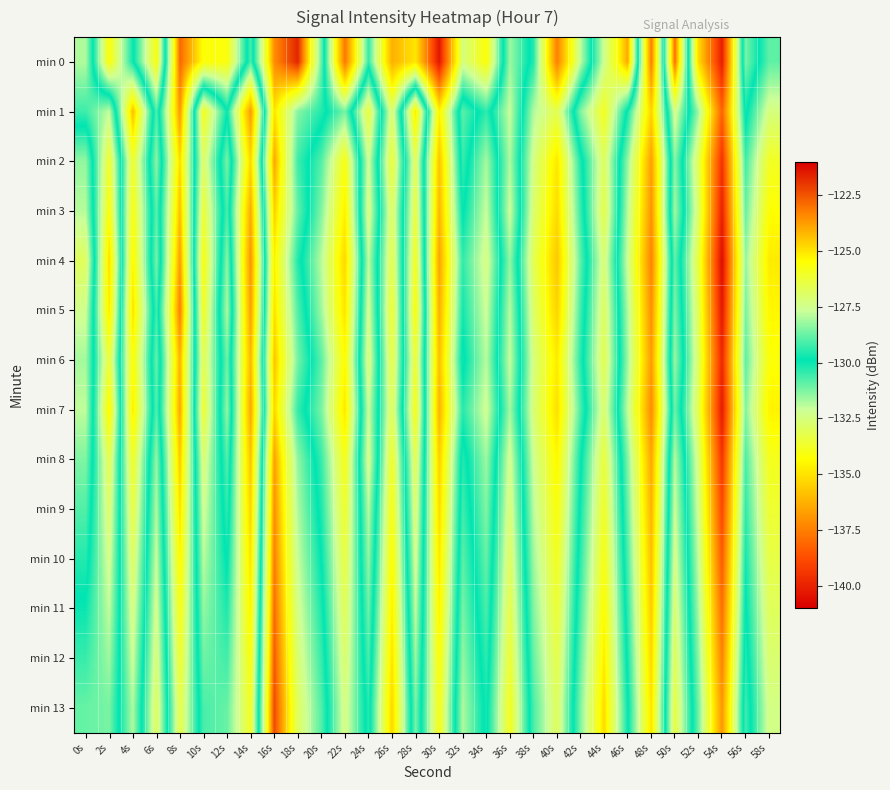

Reading right to left, what are all the values shown in this chart?

min 0: 58s=-130.9	56s=-128.5	54s=-140.1	52s=-135.2	50s=-122.9	48s=-137.5	46s=-124.0	44s=-127.5	42s=-132.0	40s=-137.5	38s=-130.3	36s=-128.2	34s=-134.2	32s=-132.5	30s=-140.3	28s=-134.9	26s=-136.3	24s=-130.4	22s=-137.7	20s=-128.8	18s=-121.7	16s=-123.5	14s=-130.7	12s=-125.6	10s=-125.5	8s=-122.8	6s=-134.1	4s=-129.7	2s=-125.6	0s=-131.8
min 1: 58s=-132.5	56s=-129.7	54s=-138.2	52s=-131.6	50s=-127.3	48s=-135.4	46s=-130.1	44s=-125.9	42s=-128.5	40s=-133.2	38s=-131.8	36s=-127.7	34s=-130.4	32s=-128.9	30s=-134.6	28s=-125.1	26s=-132.8	24s=-126.3	22s=-131.2	20s=-129.5	18s=-128.4	16s=-125.0	14s=-136.8	12s=-130.0	10s=-133.9	8s=-123.6	6s=-130.7	4s=-124.3	2s=-132.0	0s=-130.6
min 2: 58s=-133.8	56s=-130.6	54s=-139.5	52s=-133.1	50s=-128.4	48s=-136.7	46s=-131.5	44s=-126.8	42s=-130.2	40s=-134.9	38s=-132.4	36s=-128.0	34s=-131.7	32s=-129.3	30s=-135.8	28s=-126.7	26s=-133.6	24s=-127.5	22s=-134.1	20s=-130.8	18s=-129.2	16s=-123.9	14s=-135.3	12s=-128.6	10s=-132.9	8s=-124.8	6s=-131.4	4s=-126.1	2s=-133.7	0s=-128.3
min 3: 58s=-134.3	56s=-131.0	54s=-140.0	52s=-132.8	50s=-128.1	48s=-137.0	46s=-131.9	44s=-126.5	42s=-130.5	40s=-135.2	38s=-132.7	36s=-127.6	34s=-132.1	32s=-129.8	30s=-136.1	28s=-126.4	26s=-133.0	24s=-127.2	22s=-134.7	20s=-131.3	18s=-128.8	16s=-124.6	14s=-136.4	12s=-129.1	10s=-133.5	8s=-124.3	6s=-130.9	4s=-125.7	2s=-134.2	0s=-127.9
min 4: 58s=-134.8	56s=-131.5	54s=-140.6	52s=-133.4	50s=-128.8	48s=-137.4	46s=-132.2	44s=-127.1	42s=-130.9	40s=-135.7	38s=-133.1	36s=-128.3	34s=-132.5	32s=-130.4	30s=-136.6	28s=-125.9	26s=-133.3	24s=-127.8	22s=-135.3	20s=-131.9	18s=-129.5	16s=-125.2	14s=-137.0	12s=-128.4	10s=-134.1	8s=-123.7	6s=-131.2	4s=-125.3	2s=-135.1	0s=-126.8
min 5: 58s=-134.5	56s=-131.2	54s=-140.3	52s=-133.1	50s=-128.5	48s=-137.1	46s=-131.8	44s=-126.8	42s=-130.6	40s=-135.4	38s=-132.8	36s=-127.9	34s=-132.2	32s=-130.1	30s=-136.3	28s=-125.6	26s=-133.7	24s=-127.4	22s=-135.0	20s=-131.6	18s=-129.0	16s=-124.9	14s=-136.7	12s=-128.0	10s=-133.8	8s=-123.2	6s=-130.6	4s=-124.9	2s=-134.8	0s=-127.5
min 6: 58s=-134.2	56s=-130.9	54s=-139.8	52s=-132.9	50s=-128.2	48s=-136.8	46s=-131.6	44s=-126.6	42s=-130.3	40s=-134.8	38s=-132.5	36s=-127.7	34s=-131.9	32s=-129.7	30s=-135.9	28s=-126.2	26s=-133.4	24s=-127.1	22s=-134.4	20s=-130.9	18s=-128.6	16s=-124.4	14s=-136.1	12s=-128.7	10s=-133.2	8s=-124.1	6s=-131.0	4s=-125.5	2s=-133.5	0s=-128.1
min 7: 58s=-134.6	56s=-131.3	54s=-140.2	52s=-133.2	50s=-128.7	48s=-137.2	46s=-132.0	44s=-127.0	42s=-130.7	40s=-135.1	38s=-132.6	36s=-128.1	34s=-132.3	32s=-130.3	30s=-136.2	28s=-125.8	26s=-133.1	24s=-127.6	22s=-134.9	20s=-131.2	18s=-129.3	16s=-124.7	14s=-136.5	12s=-128.3	10s=-133.6	8s=-123.9	6s=-130.8	4s=-125.1	2s=-134.5	0s=-127.8
min 8: 58s=-133.9	56s=-130.7	54s=-139.4	52s=-132.6	50s=-127.9	48s=-136.5	46s=-131.3	44s=-126.3	42s=-130.0	40s=-134.5	38s=-132.2	36s=-127.4	34s=-131.6	32s=-129.5	30s=-135.5	28s=-126.6	26s=-133.8	24s=-127.3	22s=-134.0	20s=-130.5	18s=-128.3	16s=-123.8	14s=-135.8	12s=-129.0	10s=-132.7	8s=-124.5	6s=-131.5	4s=-126.0	2s=-133.2	0s=-128.5
min 9: 58s=-133.6	56s=-130.4	54s=-138.9	52s=-132.3	50s=-127.6	48s=-136.2	46s=-131.0	44s=-126.0	42s=-129.7	40s=-134.2	38s=-131.9	36s=-127.1	34s=-131.3	32s=-129.2	30s=-135.2	28s=-127.0	26s=-134.1	24s=-127.9	22s=-133.7	20s=-130.2	18s=-128.0	16s=-123.5	14s=-135.4	12s=-129.4	10s=-132.3	8s=-124.9	6s=-131.8	4s=-126.4	2s=-132.8	0s=-129.0
min 10: 58s=-133.3	56s=-130.1	54s=-138.4	52s=-132.0	50s=-127.3	48s=-135.9	46s=-130.7	44s=-125.7	42s=-129.4	40s=-133.9	38s=-131.6	36s=-126.8	34s=-131.0	32s=-128.9	30s=-134.9	28s=-127.4	26s=-134.4	24s=-128.3	22s=-133.4	20s=-129.9	18s=-127.7	16s=-123.2	14s=-135.0	12s=-129.8	10s=-131.9	8s=-125.3	6s=-132.1	4s=-126.8	2s=-132.4	0s=-129.5
min 11: 58s=-133.0	56s=-129.8	54s=-137.9	52s=-131.7	50s=-127.0	48s=-135.6	46s=-130.4	44s=-125.4	42s=-129.1	40s=-133.6	38s=-131.3	36s=-126.5	34s=-130.7	32s=-128.6	30s=-134.6	28s=-127.8	26s=-134.7	24s=-128.7	22s=-133.1	20s=-129.6	18s=-127.4	16s=-122.9	14s=-134.6	12s=-130.2	10s=-131.5	8s=-125.7	6s=-132.4	4s=-127.2	2s=-132.0	0s=-130.0
min 12: 58s=-132.7	56s=-129.5	54s=-137.4	52s=-131.4	50s=-126.7	48s=-135.3	46s=-130.1	44s=-125.1	42s=-128.8	40s=-133.3	38s=-131.0	36s=-126.2	34s=-130.4	32s=-128.3	30s=-134.3	28s=-128.2	26s=-135.0	24s=-129.1	22s=-132.8	20s=-129.3	18s=-127.1	16s=-122.6	14s=-134.2	12s=-130.6	10s=-131.1	8s=-126.1	6s=-132.7	4s=-127.6	2s=-131.6	0s=-130.5
min 13: 58s=-132.4	56s=-129.2	54s=-136.9	52s=-131.1	50s=-126.4	48s=-135.0	46s=-129.8	44s=-124.8	42s=-128.5	40s=-133.0	38s=-130.7	36s=-125.9	34s=-130.1	32s=-128.0	30s=-134.0	28s=-128.6	26s=-135.3	24s=-129.5	22s=-132.5	20s=-129.0	18s=-126.8	16s=-122.3	14s=-133.8	12s=-131.0	10s=-130.7	8s=-126.5	6s=-133.0	4s=-128.0	2s=-131.2	0s=-131.0